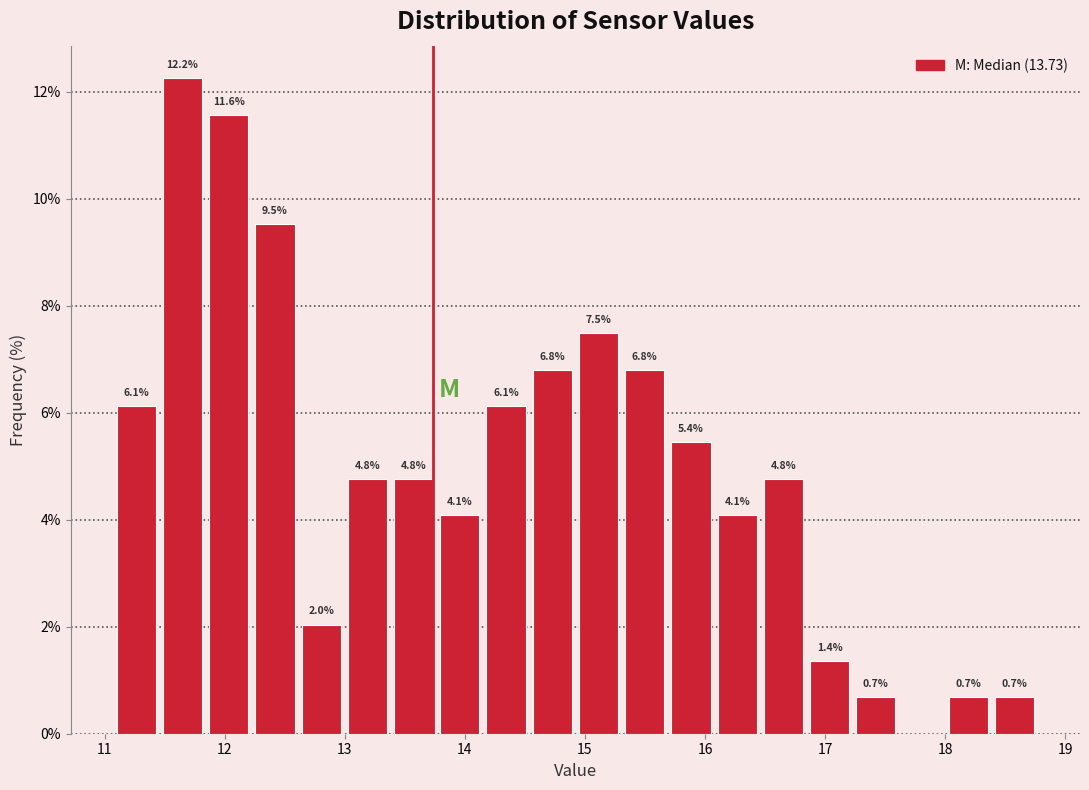

Read against the x-axis, roughly where is the centre of the tallest bar?

11.6